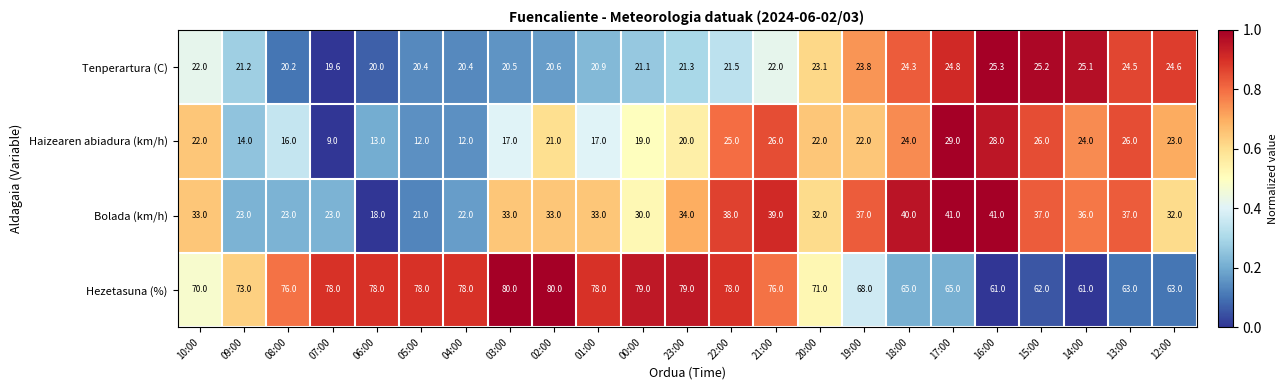

Which series has the largest total across all categories?

Hezetasuna (%)